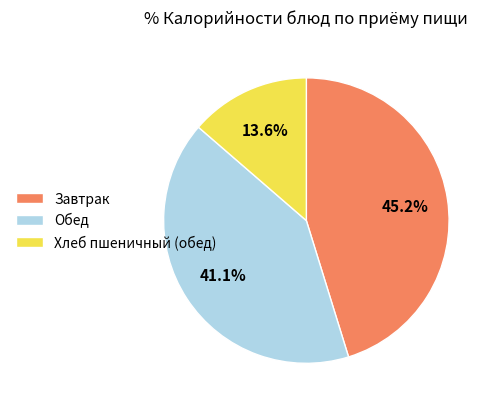

How many segments does this pie chart have?

3